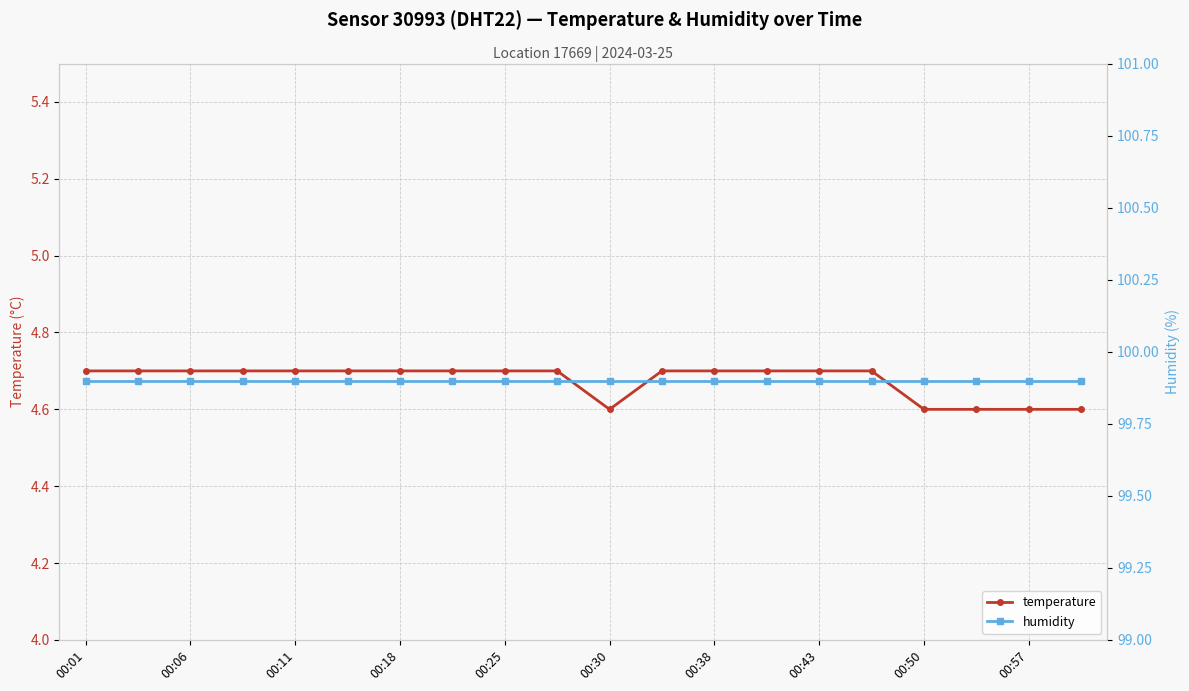

In temperature, how many points are lower than both neighbors (excluding endpoints)?

1